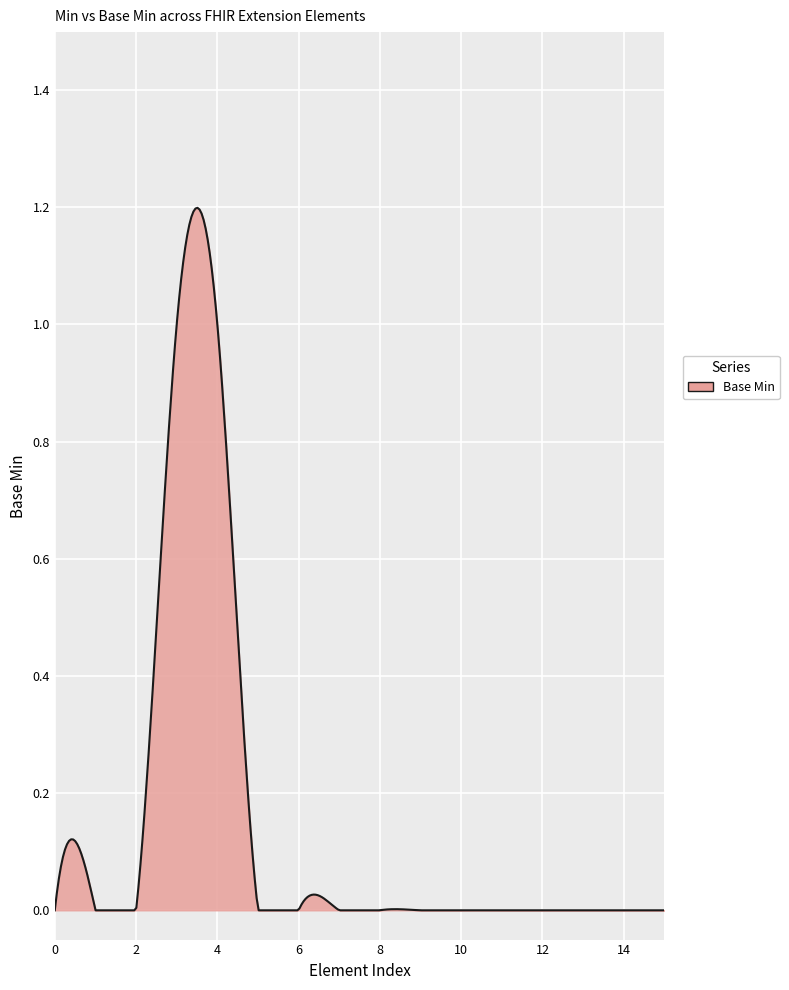

Does the chart have visible grid lines?

Yes